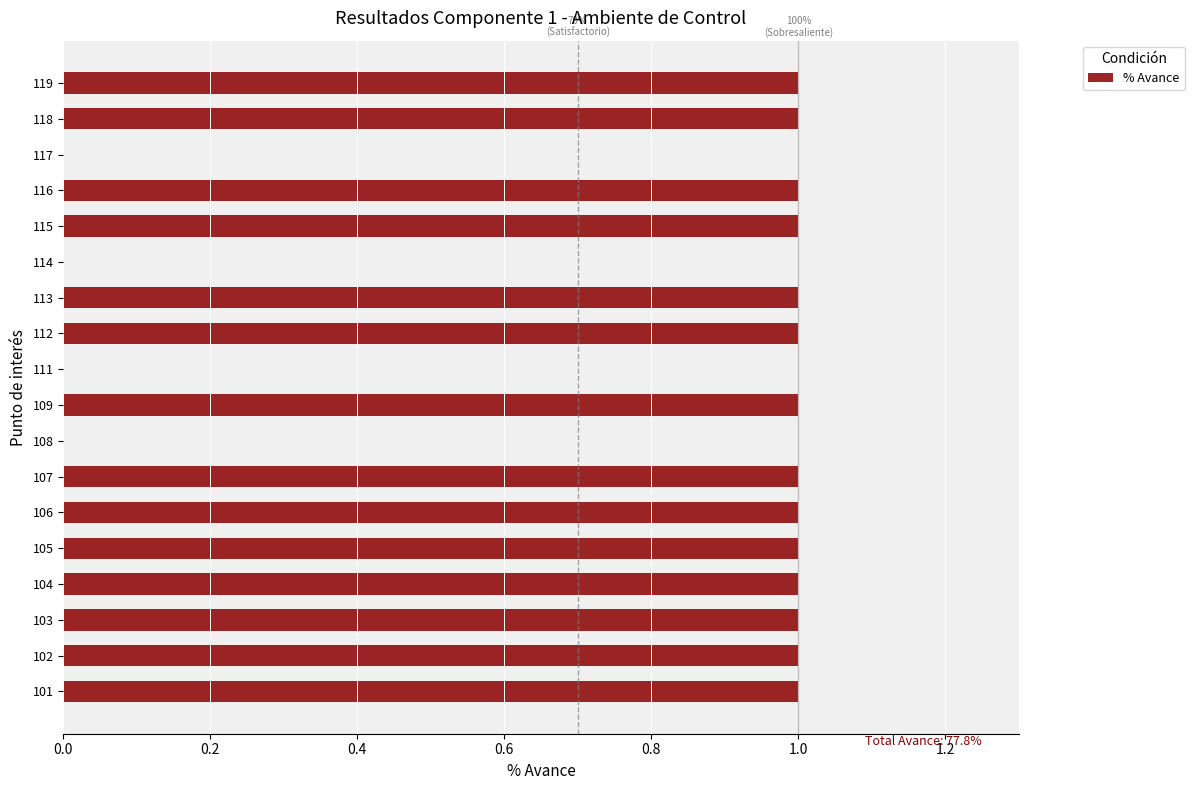

Approximately how many times larger is the value at 105 compared to 118?

1.0